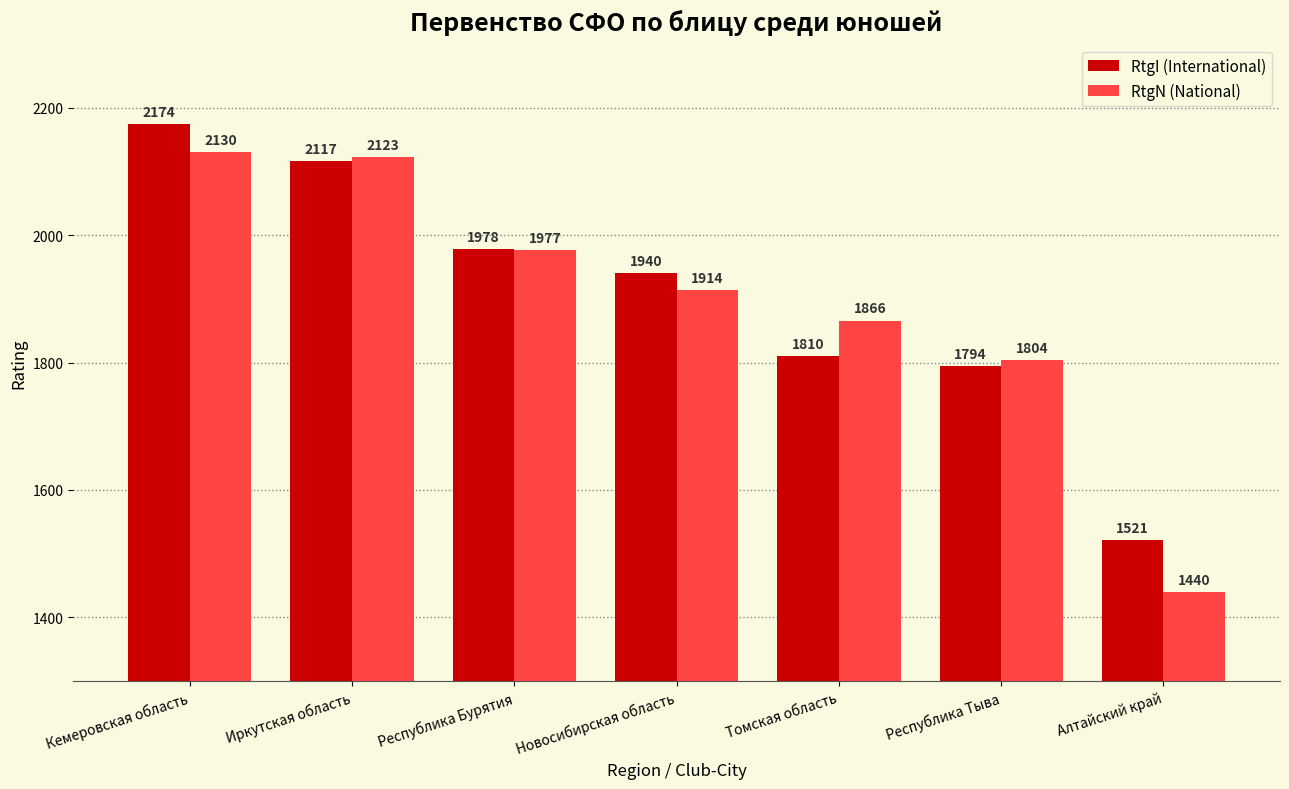

Reading left to right, transcribe all the data shown in this chart.

RtgI (International): Кемеровская область=2174	Иркутская область=2117	Республика Бурятия=1978	Новосибирская область=1940	Томская область=1810	Республика Тыва=1794	Алтайский край=1521
RtgN (National): Кемеровская область=2130	Иркутская область=2123	Республика Бурятия=1977	Новосибирская область=1914	Томская область=1866	Республика Тыва=1804	Алтайский край=1440